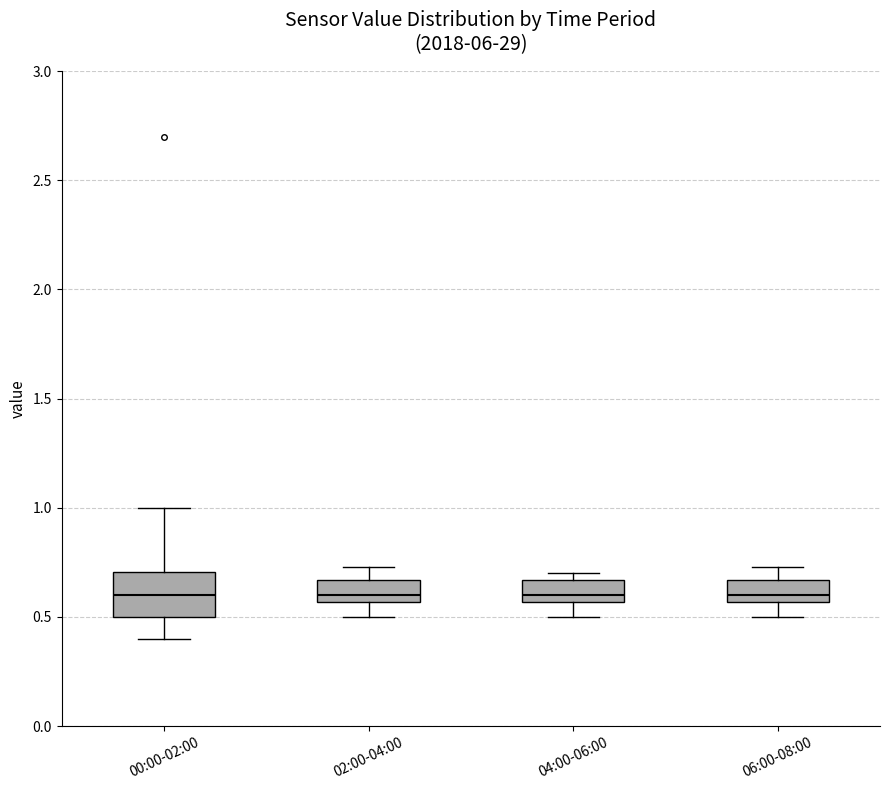

Comparing the boxes themselves (not the whiskers), which one is the tallest?

00:00-02:00